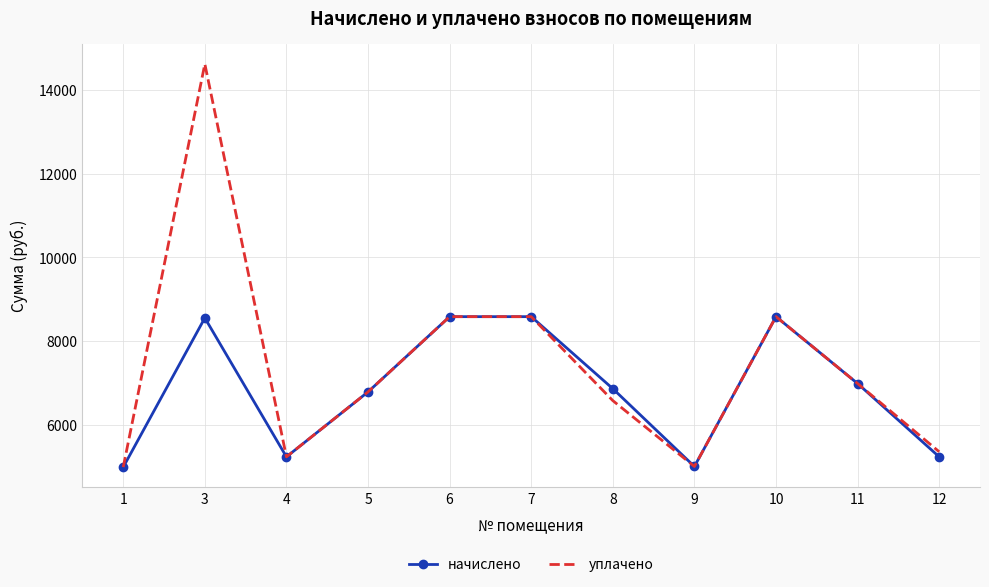

The value of уплачено at 1 is 4992.0. True or false?

True